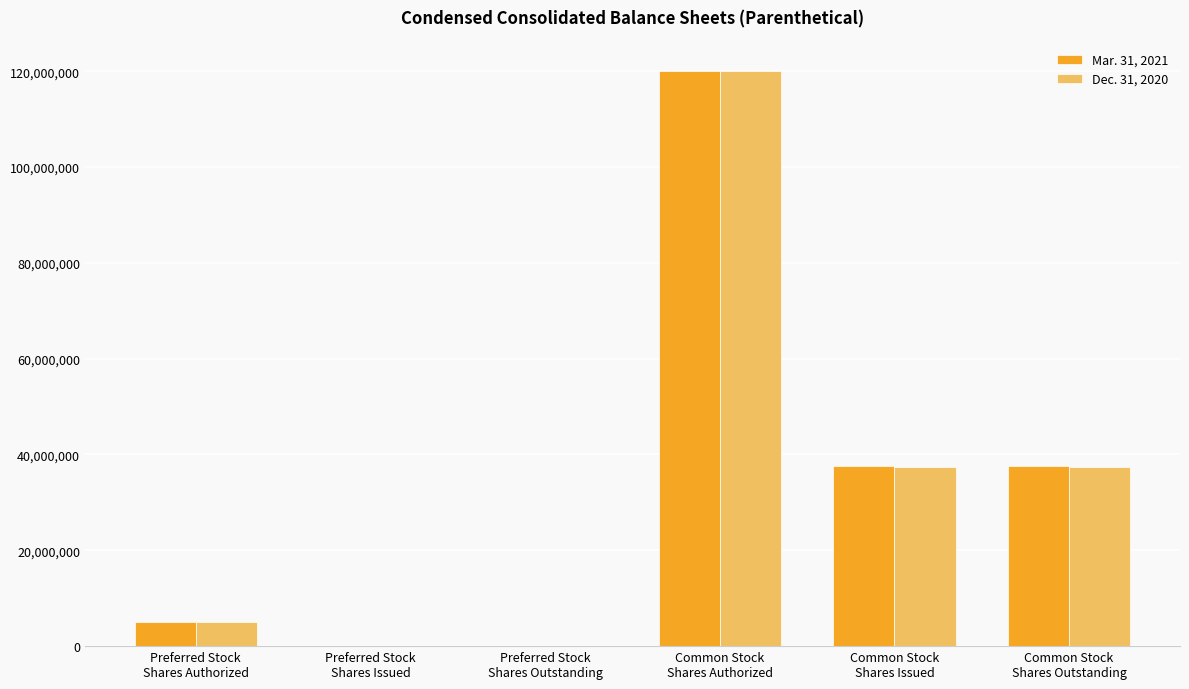

How many groups of bars are there?

6